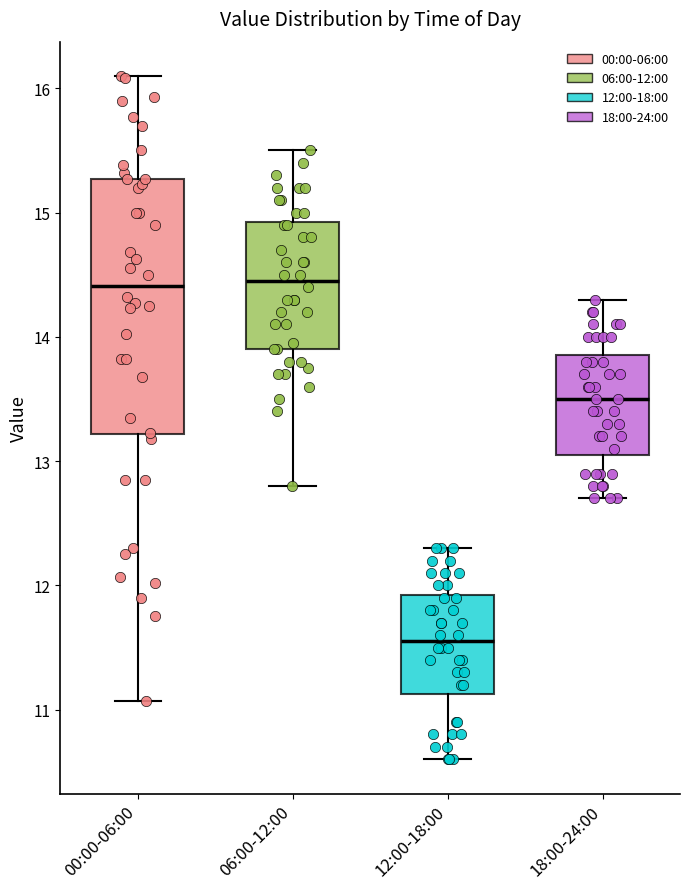

Where is the lower edge of the box for 12:00-18:00 on the y-axis? The values are not printed on the chart, so give them approximately, as read against the axis.

11.1